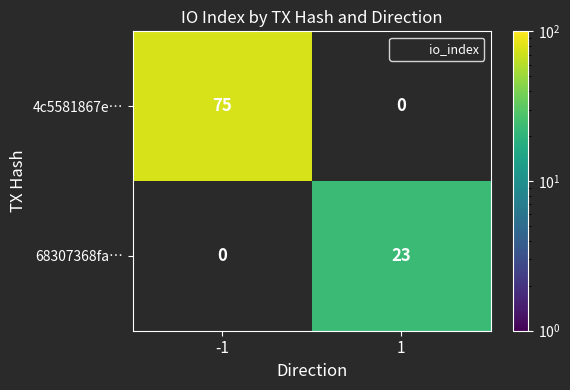

How many values in 68307368fa… are above zero?

1